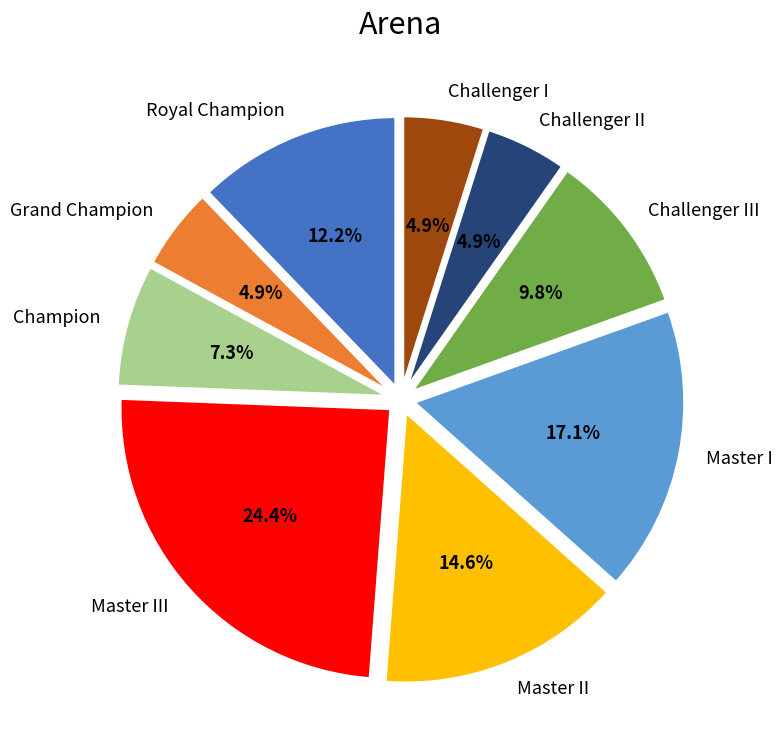

How many segments does this pie chart have?

9